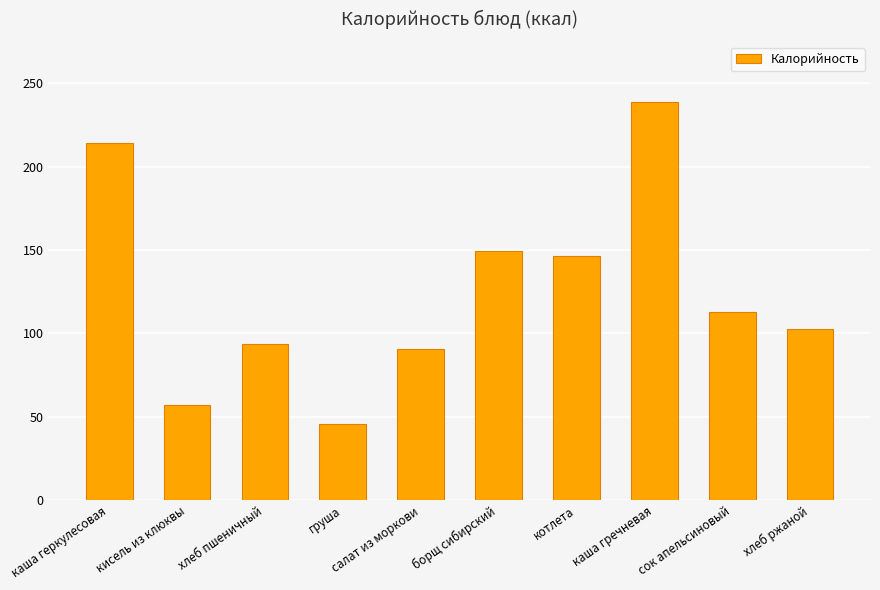

What is the maximum value shown in the chart?

238.9